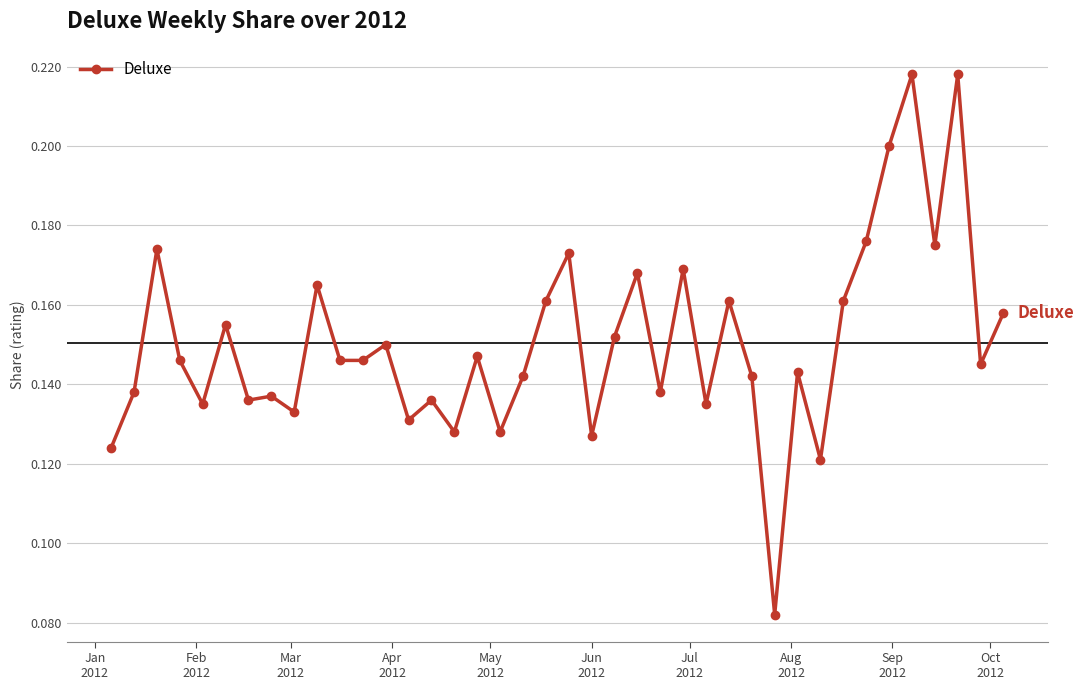

Count the values in the range 0 to 1.

40